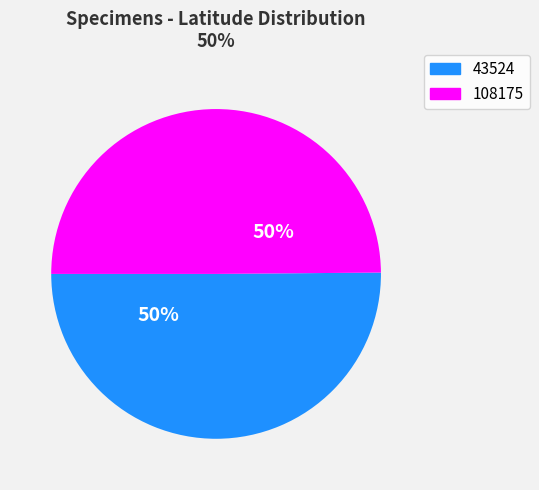

What is the ratio of the value at 43524 to the value at 108175?

1.0